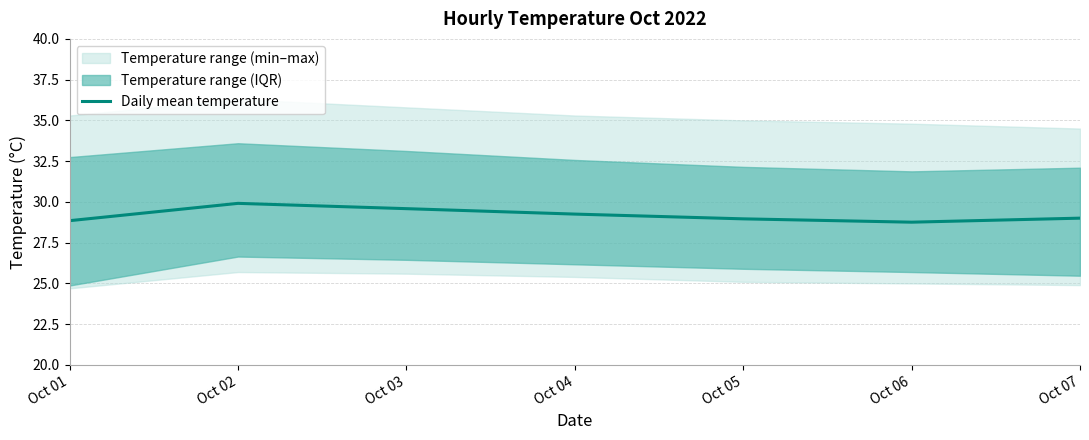

Is it true that the value at Oct 03 is 29.6?

True